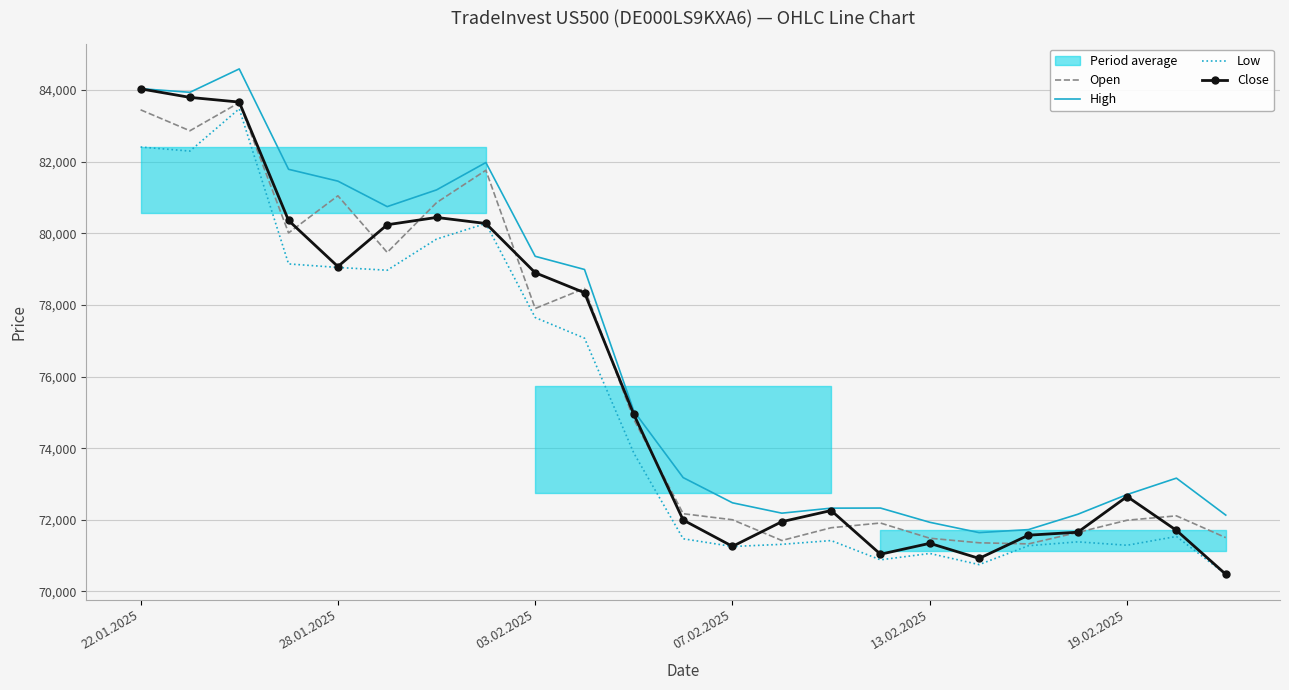

True or false: Low and High cross at least once.

False